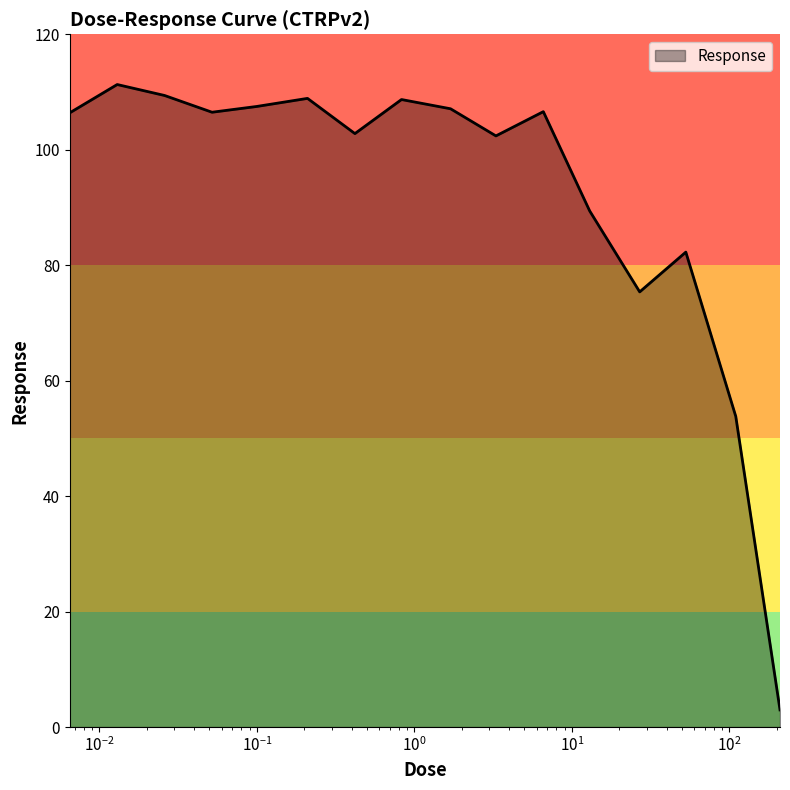

What is the smallest value displayed?

3.0